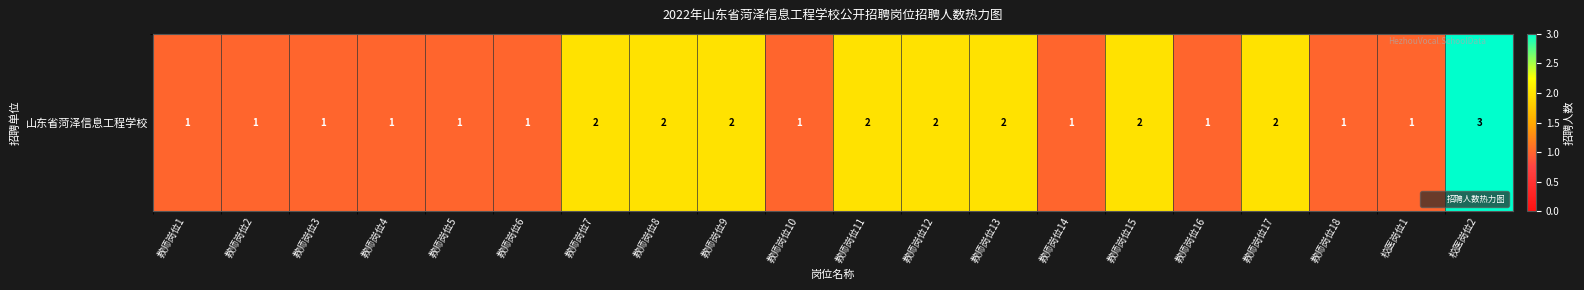

What is the average value?

2